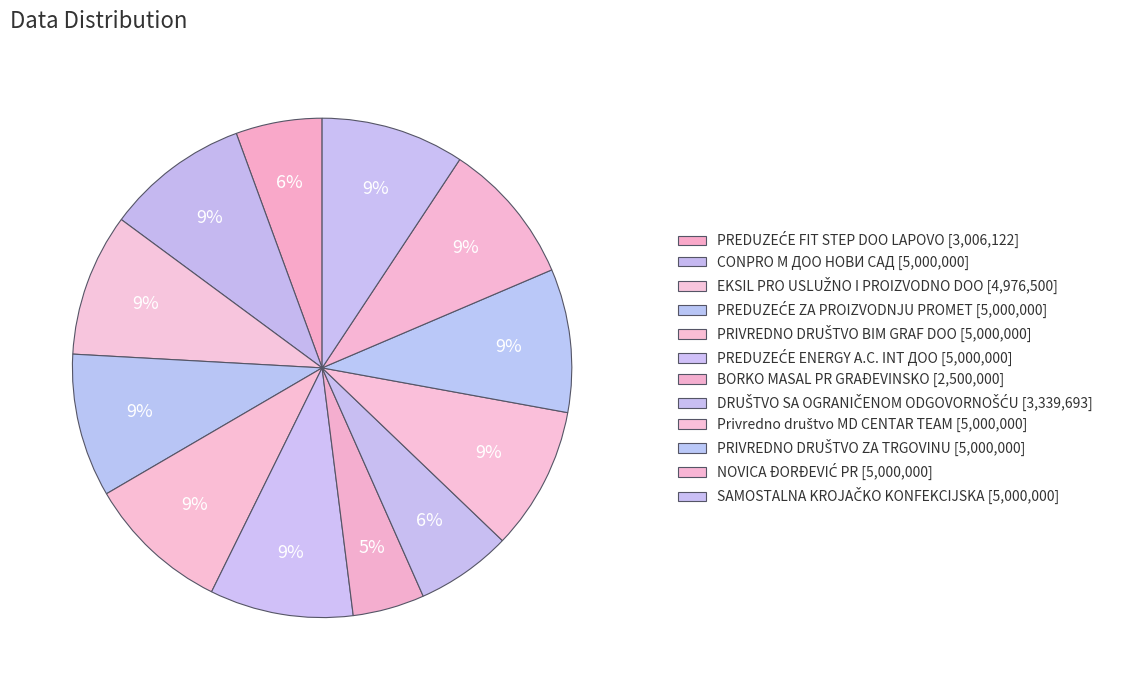

Which slice is the smallest?

BORKO MASAL PR GRAĐEVINSKO